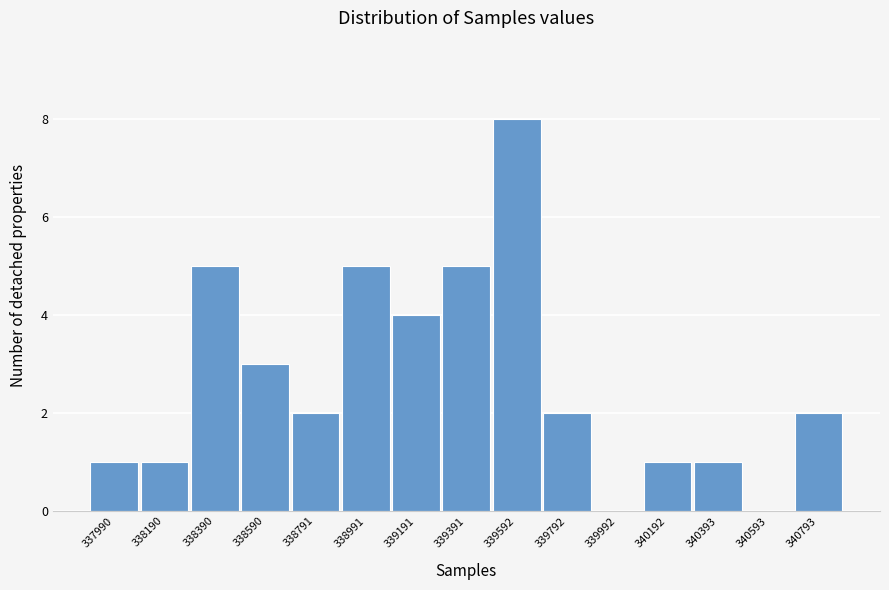

Reading left to right, what are all the values shown in this chart?

337990=1	338190=1	338390=5	338590=3	338791=2	338991=5	339191=4	339391=5	339592=8	339792=2	339992=0	340192=1	340393=1	340593=0	340793=2